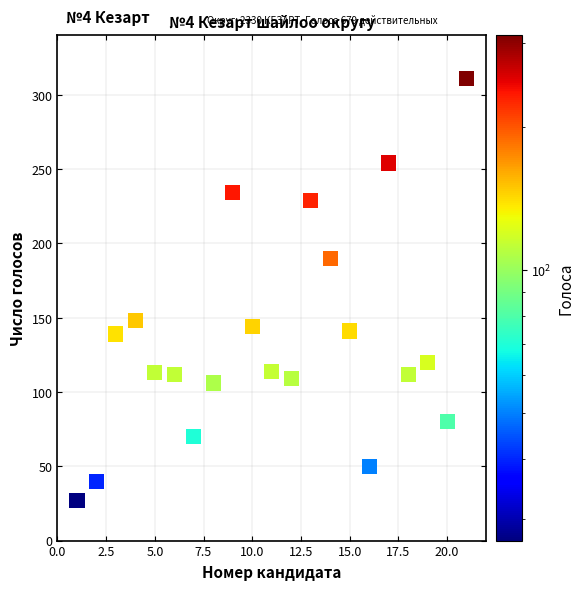

What is the range of Y values (max minus min)?

284